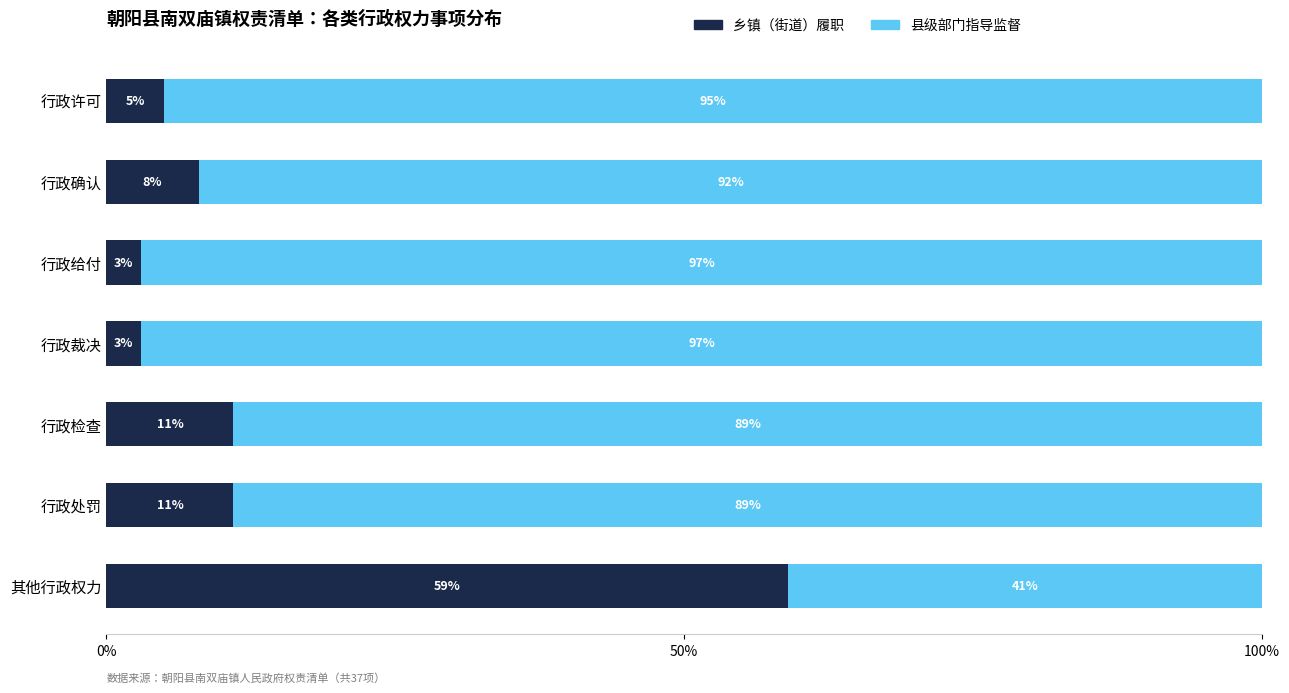

How many values in the 乡镇（街道）履职 series are below 8?

3